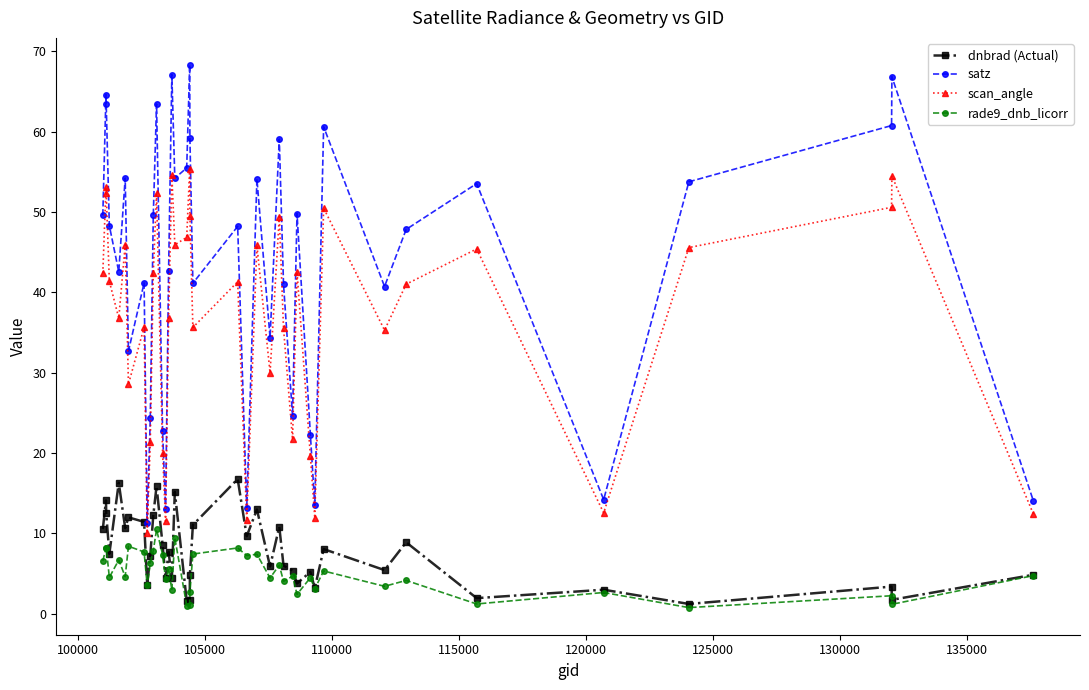

Which series has the largest total across all categories?

satz